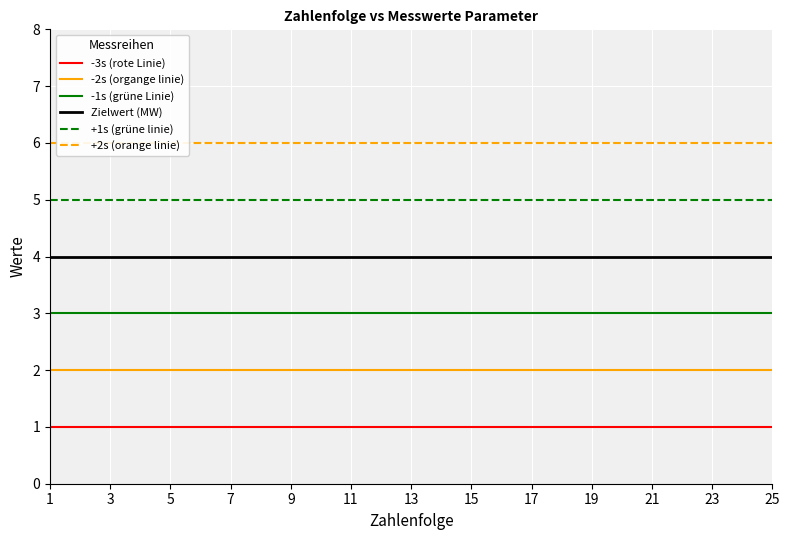

True or false: +1s (grüne linie) and -1s (grüne Linie) cross at least once.

False